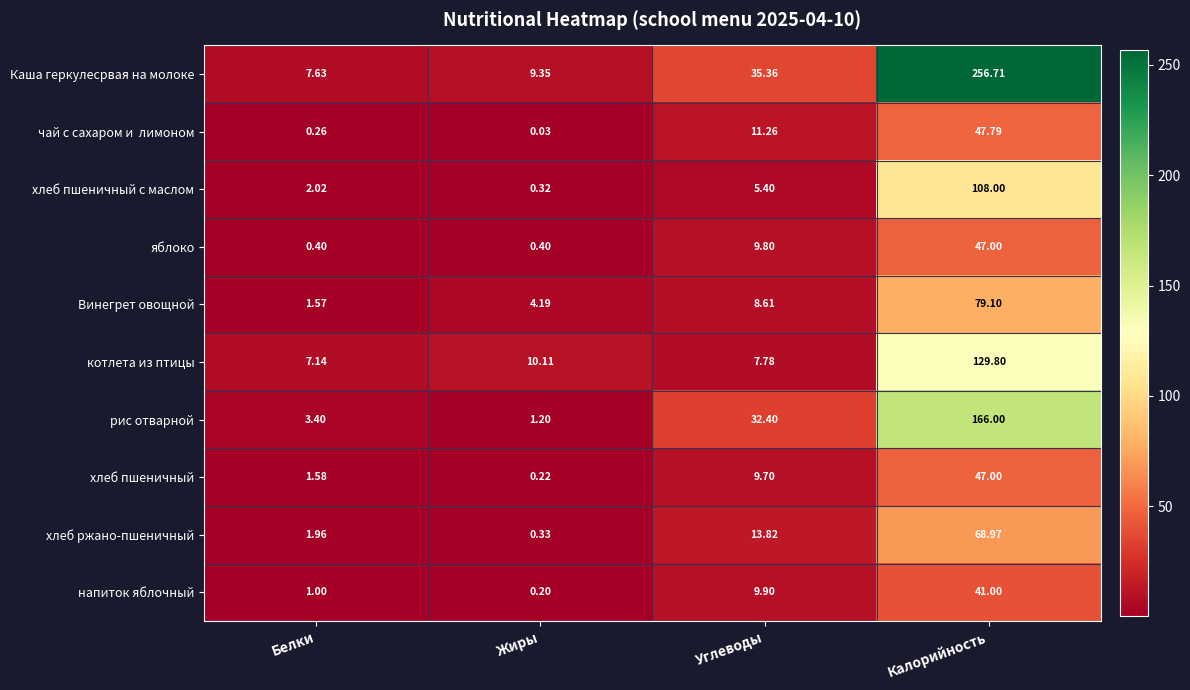

Rank the categories by хлеб пшеничный с маслом value from highest to lowest.

Калорийность, Углеводы, Белки, Жиры